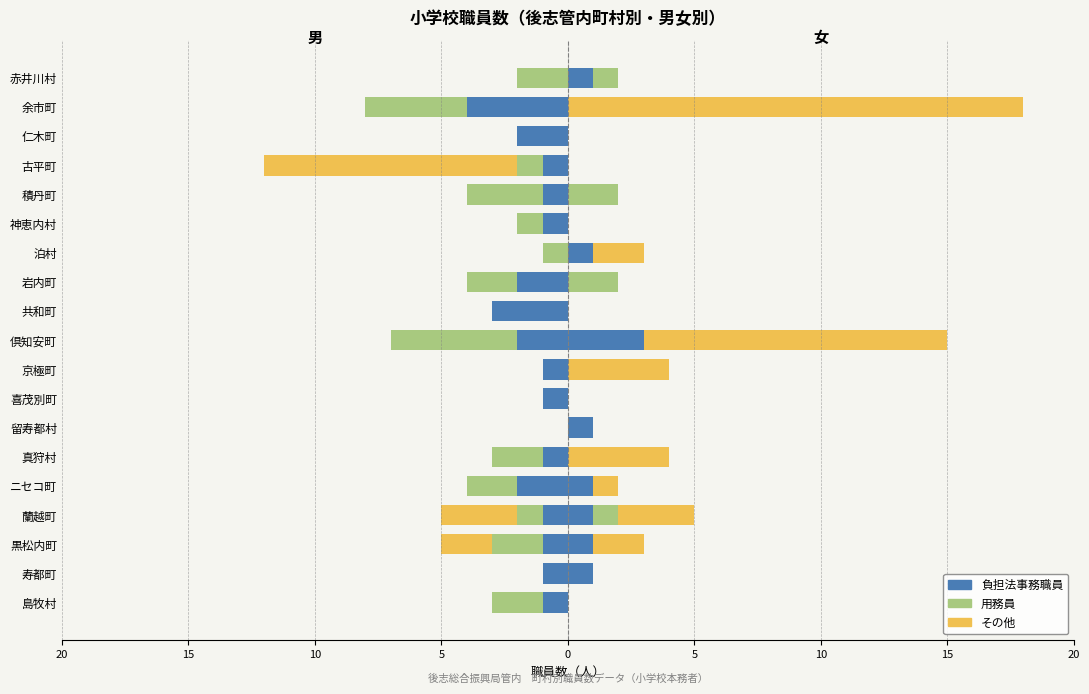

Does the chart contain any negative values?

Yes